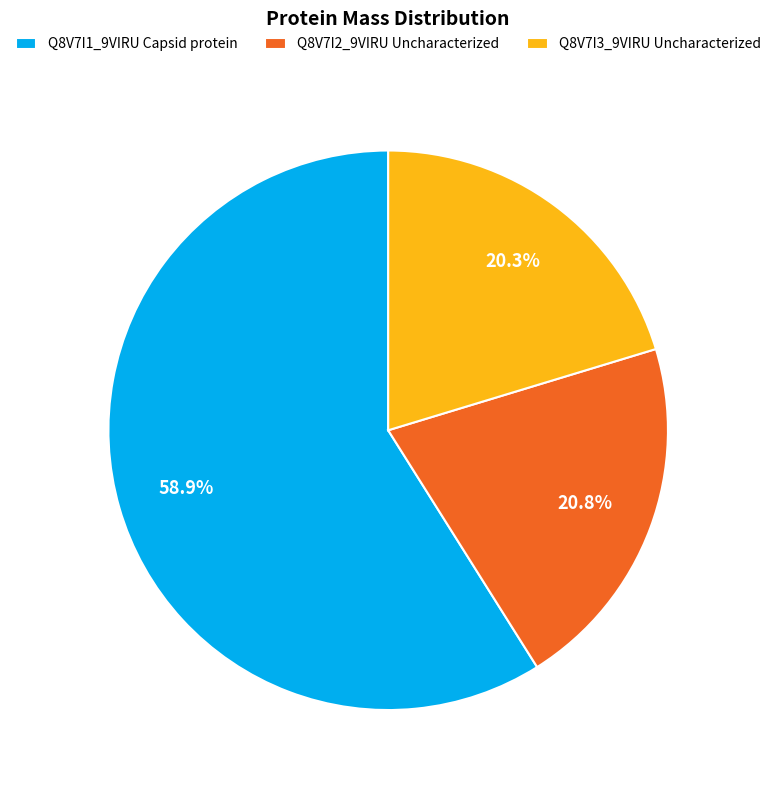

Approximately how many times larger is the value at Q8V7I1_9VIRU Capsid protein compared to Q8V7I3_9VIRU Uncharacterized?

2.9